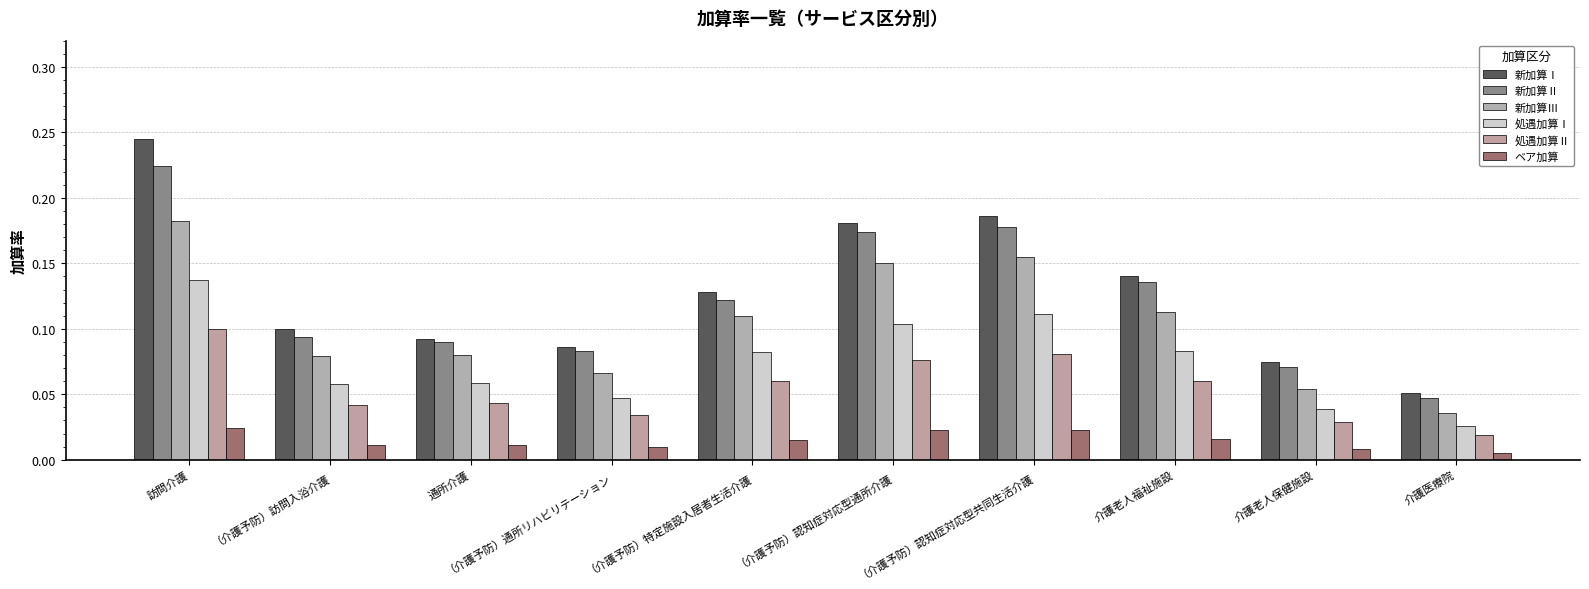

Which series has the largest total across all categories?

新加算Ⅰ